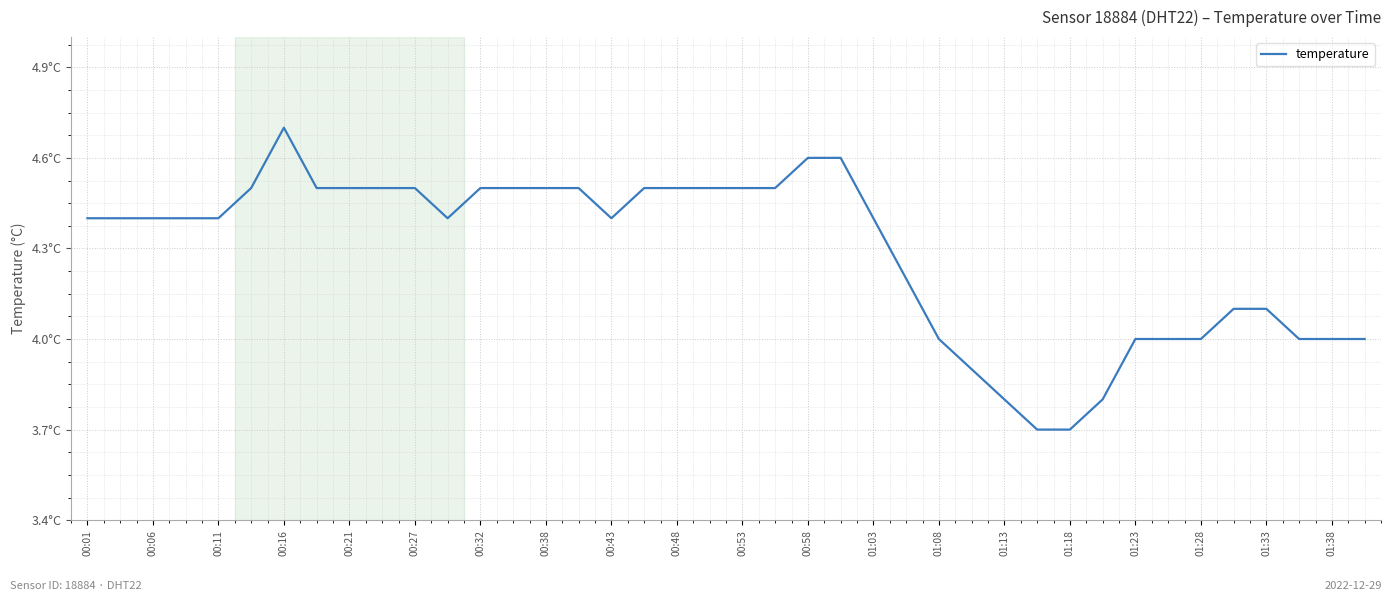

Does the chart display data point markers on the line(s)?

No